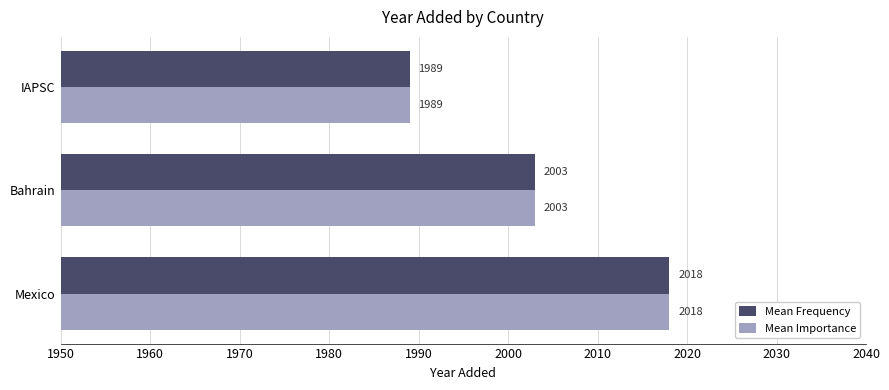

How many data points in Mean Importance are less than 2003?

1